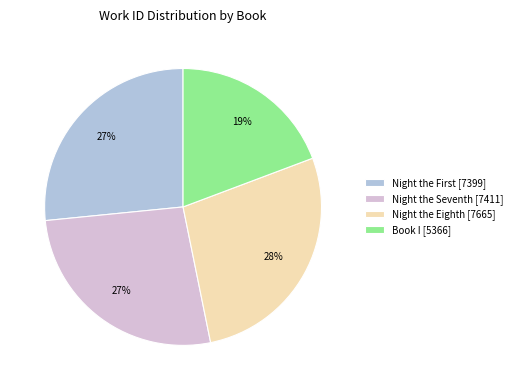

Is the sum of Night the Seventh [7411] and Book I [5366] greater than half?

No